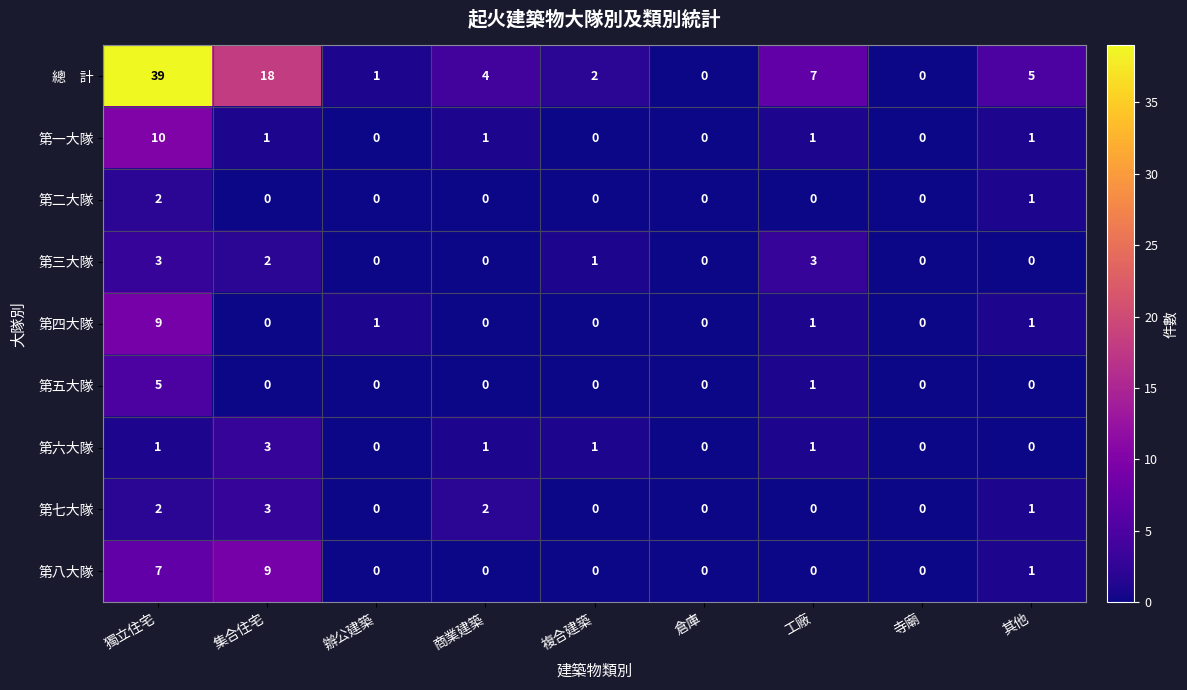

True or false: 第五大隊 has a value of 1 at 工廠.

True